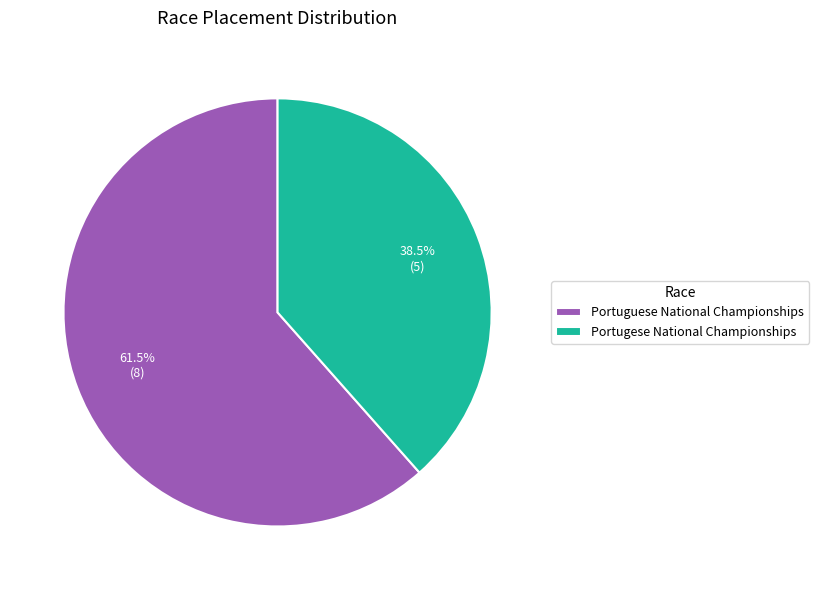

To the nearest percent, what is the average slice percentage?

50%